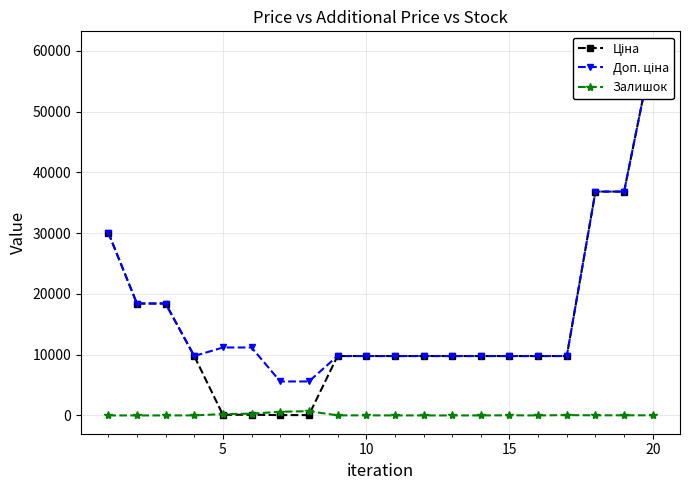

How many data points in Доп. ціна are less than 9775?

2